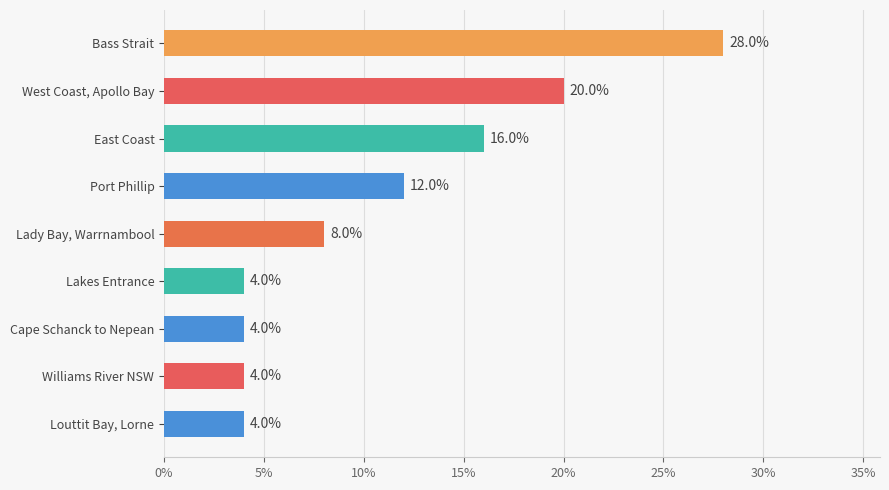

Count the number of data series in this chart.

1